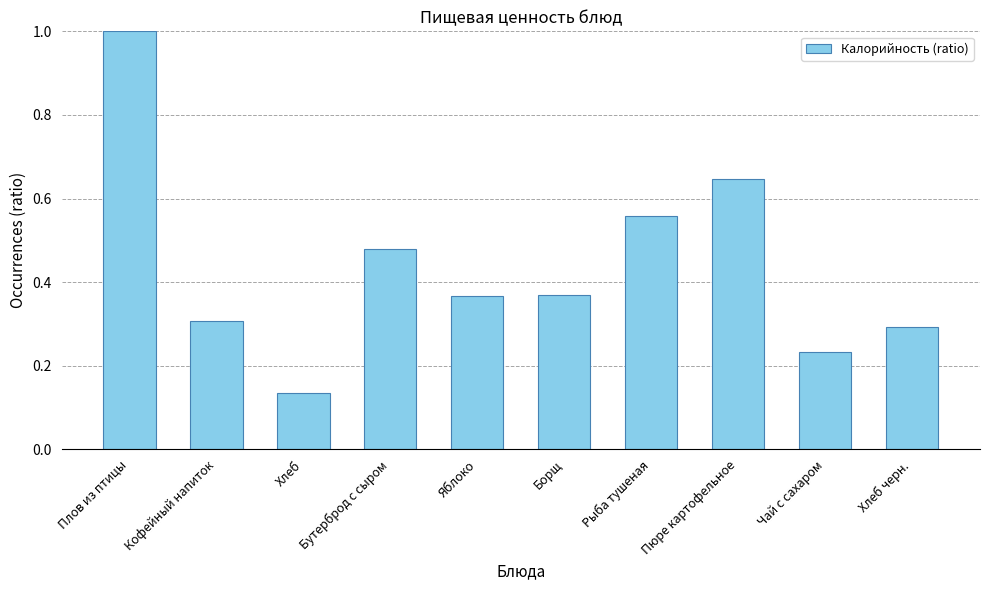

Which category has the lowest value across all series?

Хлеб